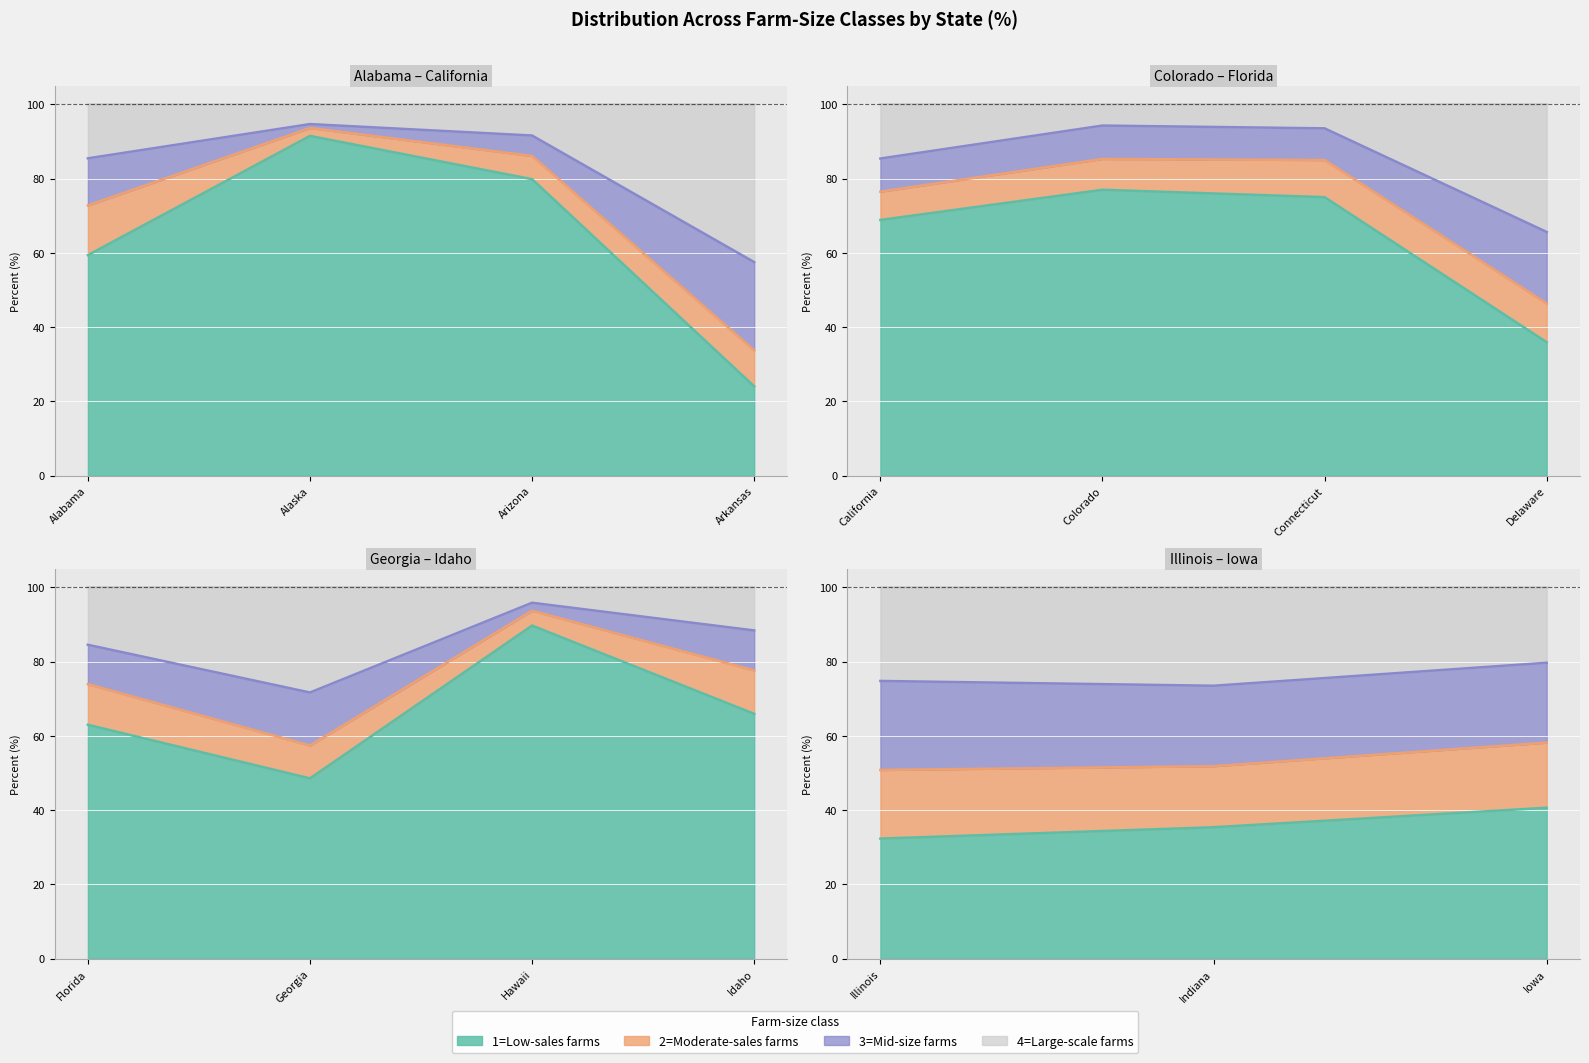

How many interior local peaks does the 4=Large-scale farms series have?

4